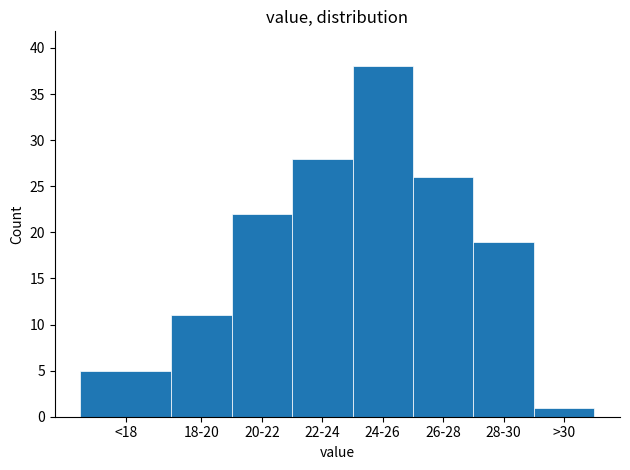

Reading left to right, extract all data points from this chart.

<18=5	18-20=11	20-22=22	22-24=28	24-26=38	26-28=26	28-30=19	>30=1